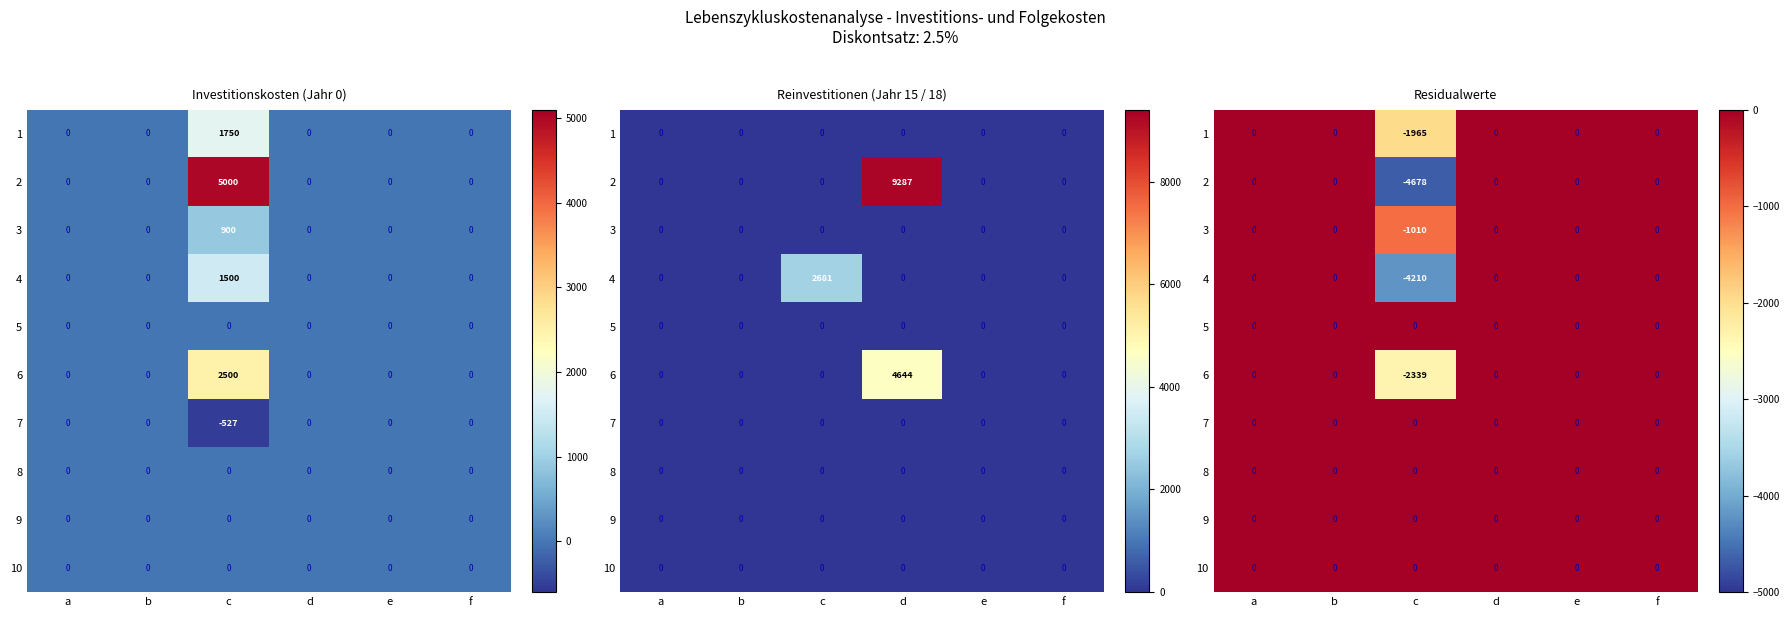

How many distinct data groups are displayed?

10